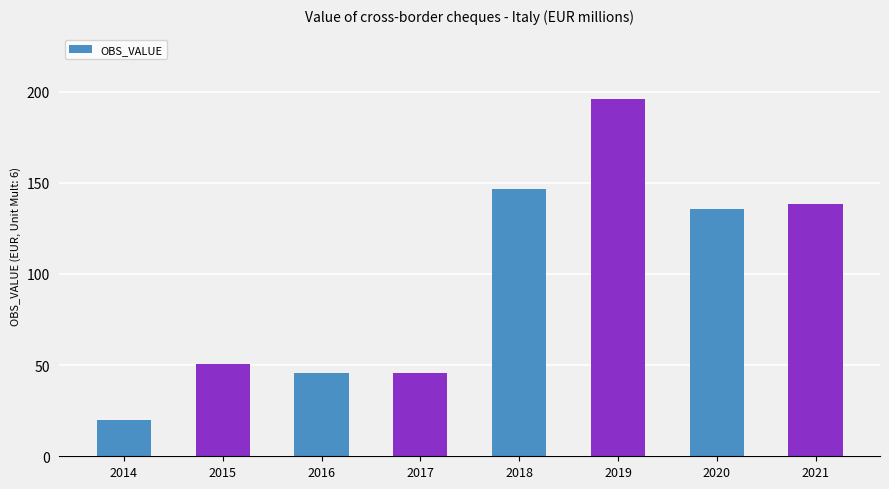

The chart shows a value of 135.5 at 2020. True or false?

True